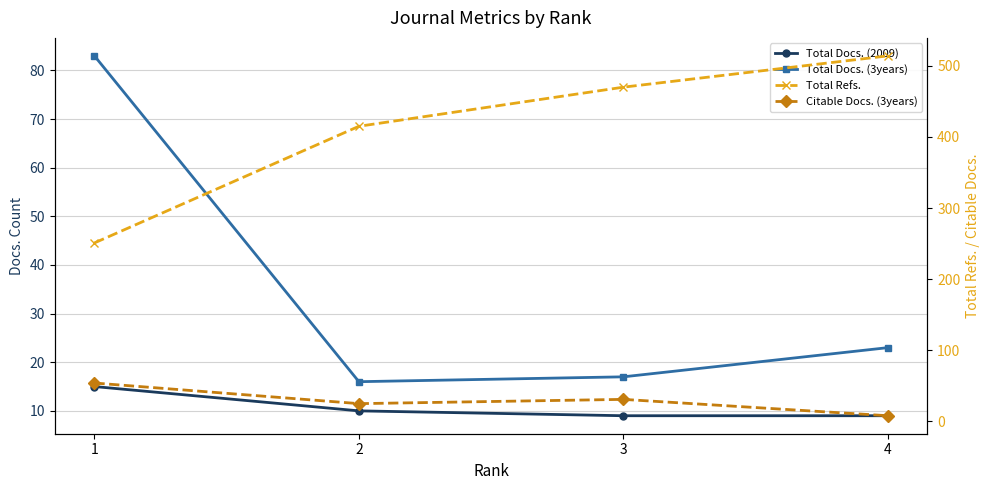

What is the average value of the Total Refs. series?

412